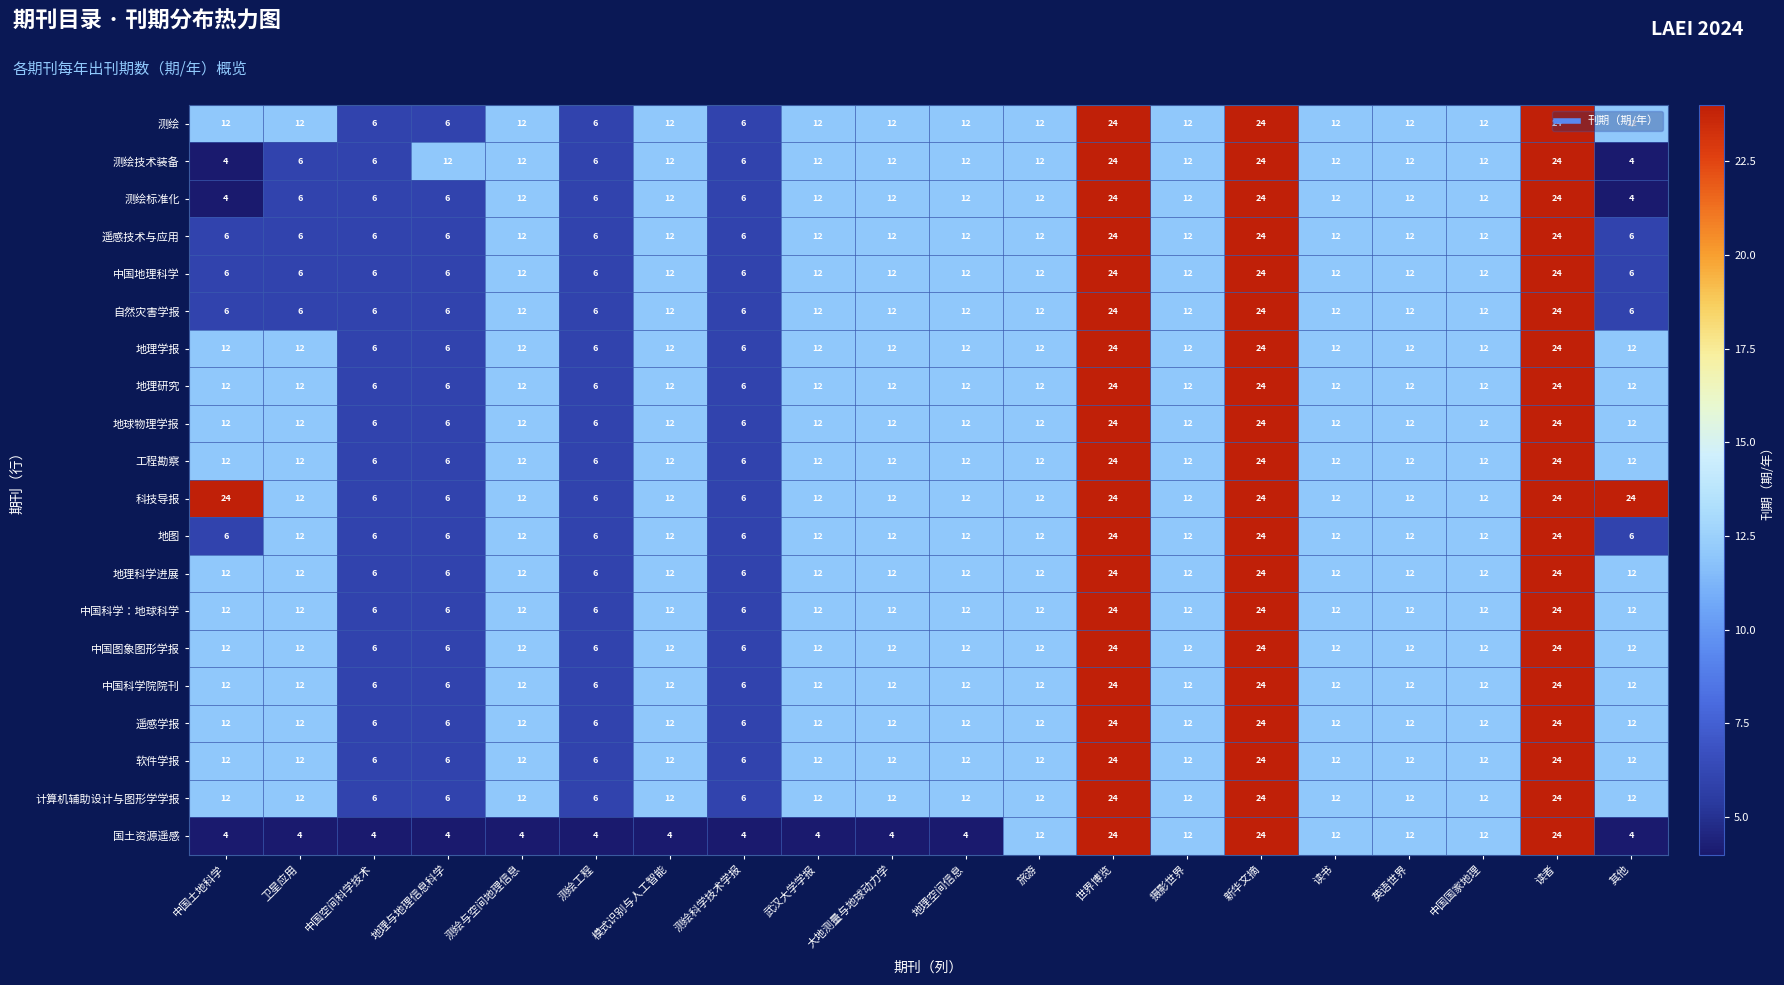

Which series has the largest total across all categories?

科技导报